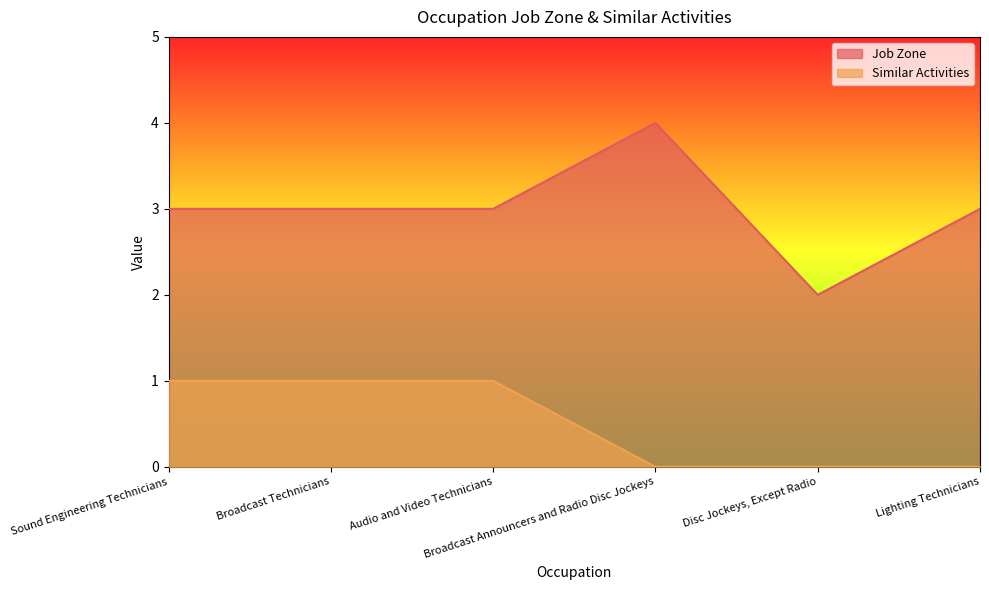

True or false: Job Zone and Similar Activities intersect in this chart.

False